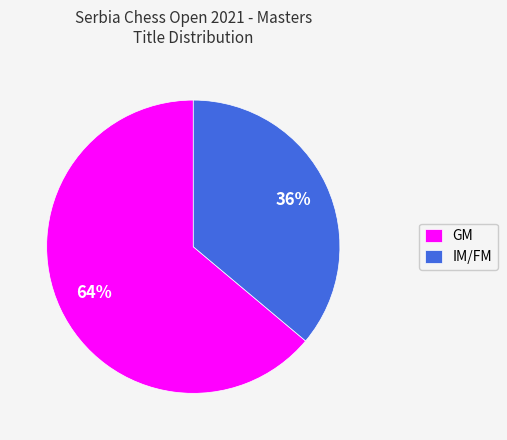

Which slice is the largest?

GM